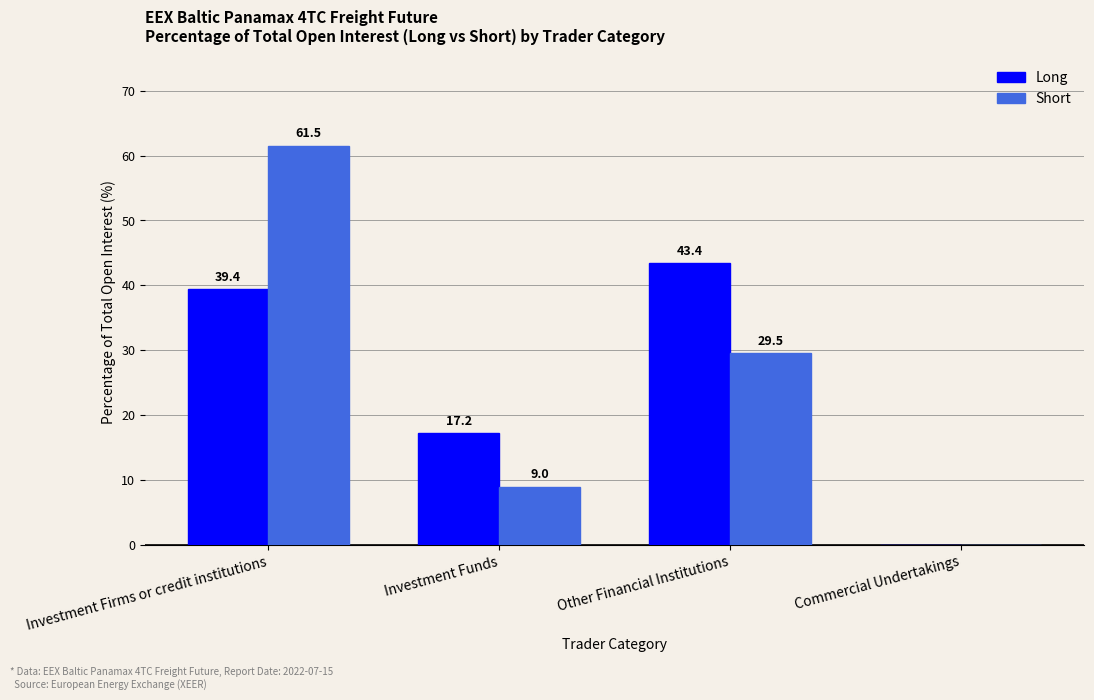

At which label does Long first exceed 39?

Investment Firms or credit institutions